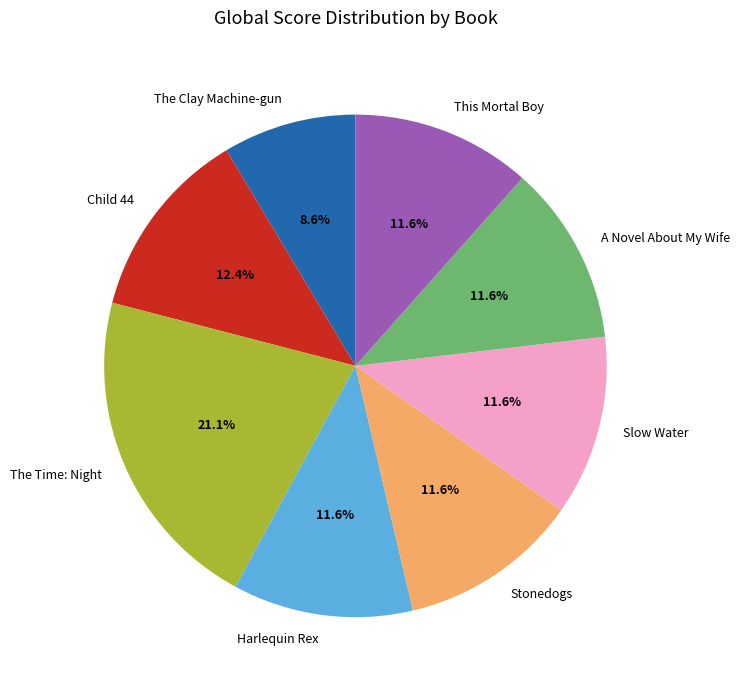

How many slices are in this pie chart?

8